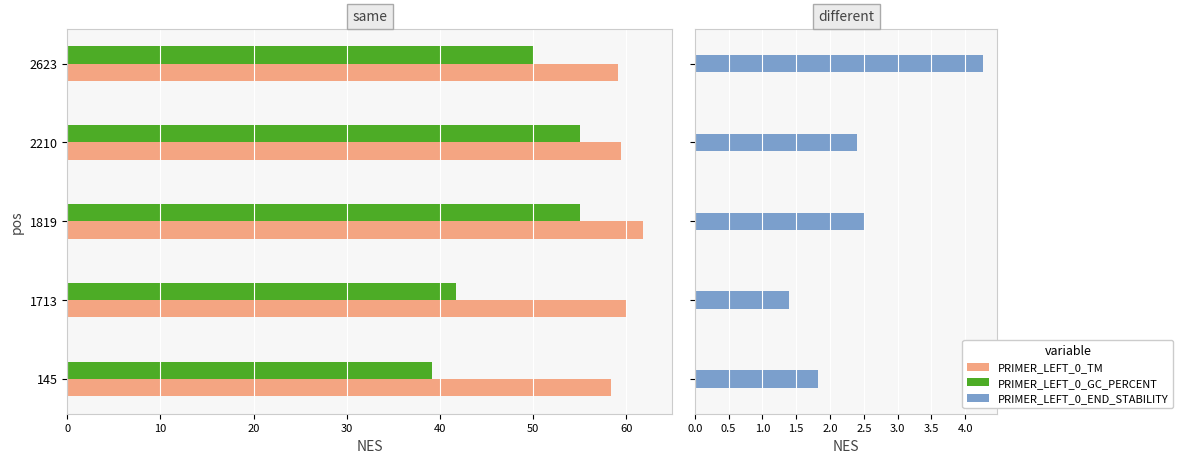

What is the maximum value for PRIMER_LEFT_0_END_STABILITY?

4.3